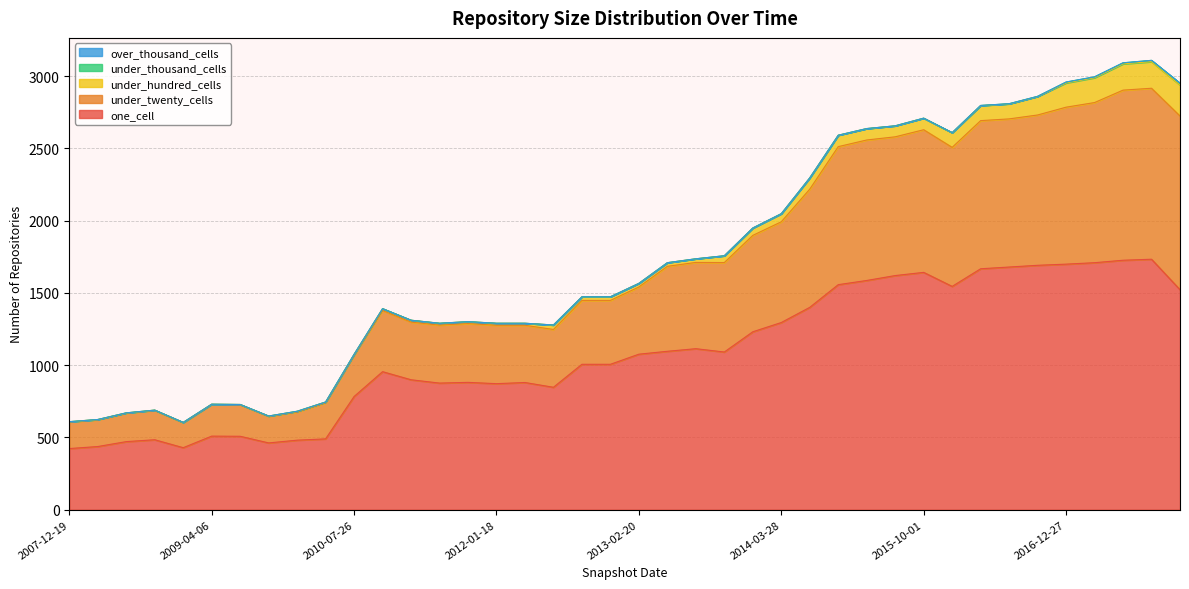

Reading left to right, list all the values displayed in this chart.

one_cell: 2007-12-19=423	2008-04-01=437	2008-06-27=471	2008-10-10=484	2008-12-17=429	2009-04-06=509	2009-06-17=508	2009-09-25=462	2009-12-16=481	2010-04-01=490	2010-07-26=783	2010-11-17=955	2011-02-21=899	2011-06-10=876	2011-09-05=881	2012-01-18=872	2012-03-26=880	2012-07-13=847	2012-10-31=1006	2012-12-11=1006	2013-02-20=1076	2013-05-21=1096	2013-07-09=1114	2013-09-10=1091	2013-12-20=1231	2014-03-28=1295	2014-09-08=1400	2015-01-19=1557	2015-04-09=1586	2015-07-03=1620	2015-10-01=1642	2016-01-04=1545	2016-04-05=1667	2016-07-04=1679	2016-10-07=1691	2016-12-27=1699	2017-04-12=1709	2017-07-24=1726	2017-10-12=1733	2017-12-22=1522
under_twenty_cells: 2007-12-19=184	2008-04-01=185	2008-06-27=197	2008-10-10=203	2008-12-17=173	2009-04-06=219	2009-06-17=218	2009-09-25=184	2009-12-16=195	2010-04-01=250	2010-07-26=287	2010-11-17=423	2011-02-21=399	2011-06-10=401	2011-09-05=407	2012-01-18=404	2012-03-26=396	2012-07-13=400	2012-10-31=442	2012-12-11=442	2013-02-20=465	2013-05-21=588	2013-07-09=597	2013-09-10=619	2013-12-20=667	2014-03-28=697	2014-09-08=818	2015-01-19=955	2015-04-09=972	2015-07-03=960	2015-10-01=987	2016-01-04=962	2016-04-05=1025	2016-07-04=1025	2016-10-07=1040	2016-12-27=1086	2017-04-12=1108	2017-07-24=1177	2017-10-12=1183	2017-12-22=1202
under_hundred_cells: 2007-12-19=2	2008-04-01=2	2008-06-27=2	2008-10-10=2	2008-12-17=2	2009-04-06=2	2009-06-17=2	2009-09-25=2	2009-12-16=5	2010-04-01=5	2010-07-26=5	2010-11-17=13	2011-02-21=13	2011-06-10=13	2011-09-05=13	2012-01-18=14	2012-03-26=14	2012-07-13=31	2012-10-31=25	2012-12-11=25	2013-02-20=25	2013-05-21=25	2013-07-09=25	2013-09-10=47	2013-12-20=51	2014-03-28=56	2014-09-08=78	2015-01-19=79	2015-04-09=79	2015-07-03=76	2015-10-01=80	2016-01-04=101	2016-04-05=104	2016-07-04=104	2016-10-07=128	2016-12-27=168	2017-04-12=172	2017-07-24=182	2017-10-12=184	2017-12-22=214
under_thousand_cells: 2007-12-19=0	2008-04-01=0	2008-06-27=0	2008-10-10=0	2008-12-17=0	2009-04-06=0	2009-06-17=0	2009-09-25=0	2009-12-16=0	2010-04-01=0	2010-07-26=0	2010-11-17=0	2011-02-21=0	2011-06-10=0	2011-09-05=0	2012-01-18=0	2012-03-26=0	2012-07-13=0	2012-10-31=0	2012-12-11=0	2013-02-20=0	2013-05-21=0	2013-07-09=0	2013-09-10=0	2013-12-20=0	2014-03-28=0	2014-09-08=0	2015-01-19=0	2015-04-09=0	2015-07-03=0	2015-10-01=0	2016-01-04=1	2016-04-05=1	2016-07-04=1	2016-10-07=1	2016-12-27=6	2017-04-12=6	2017-07-24=7	2017-10-12=9	2017-12-22=13
over_thousand_cells: 2007-12-19=0	2008-04-01=0	2008-06-27=0	2008-10-10=0	2008-12-17=0	2009-04-06=0	2009-06-17=0	2009-09-25=0	2009-12-16=0	2010-04-01=0	2010-07-26=0	2010-11-17=0	2011-02-21=0	2011-06-10=0	2011-09-05=0	2012-01-18=0	2012-03-26=0	2012-07-13=0	2012-10-31=0	2012-12-11=0	2013-02-20=0	2013-05-21=0	2013-07-09=0	2013-09-10=0	2013-12-20=0	2014-03-28=0	2014-09-08=0	2015-01-19=0	2015-04-09=0	2015-07-03=0	2015-10-01=0	2016-01-04=0	2016-04-05=0	2016-07-04=0	2016-10-07=0	2016-12-27=0	2017-04-12=0	2017-07-24=0	2017-10-12=0	2017-12-22=0